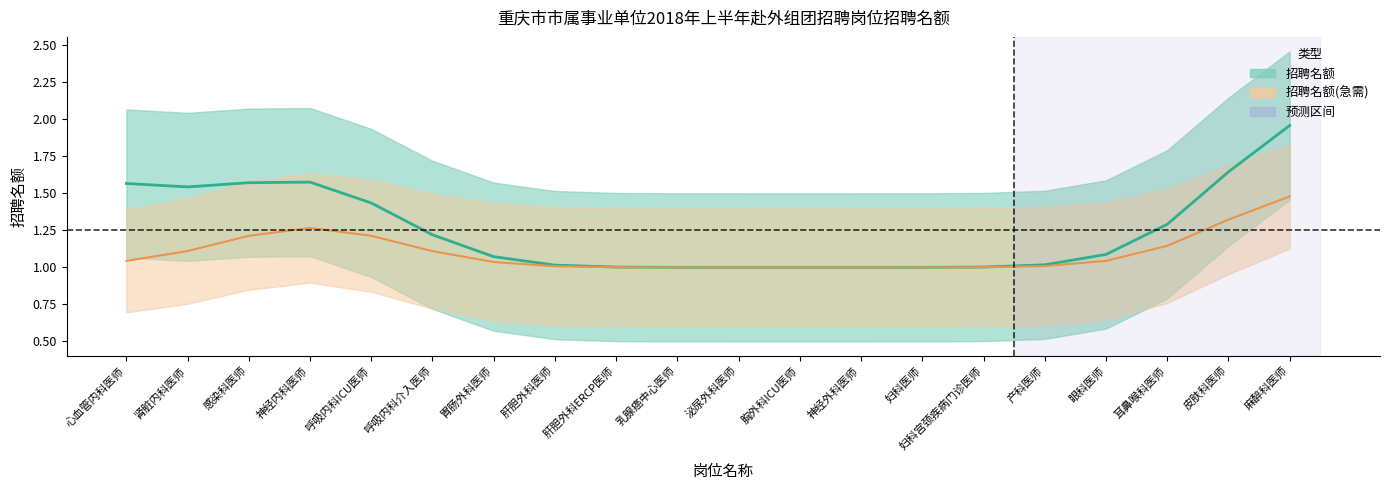

Which has a higher value, 肝胆外科医师 or 妇科医师?

肝胆外科医师